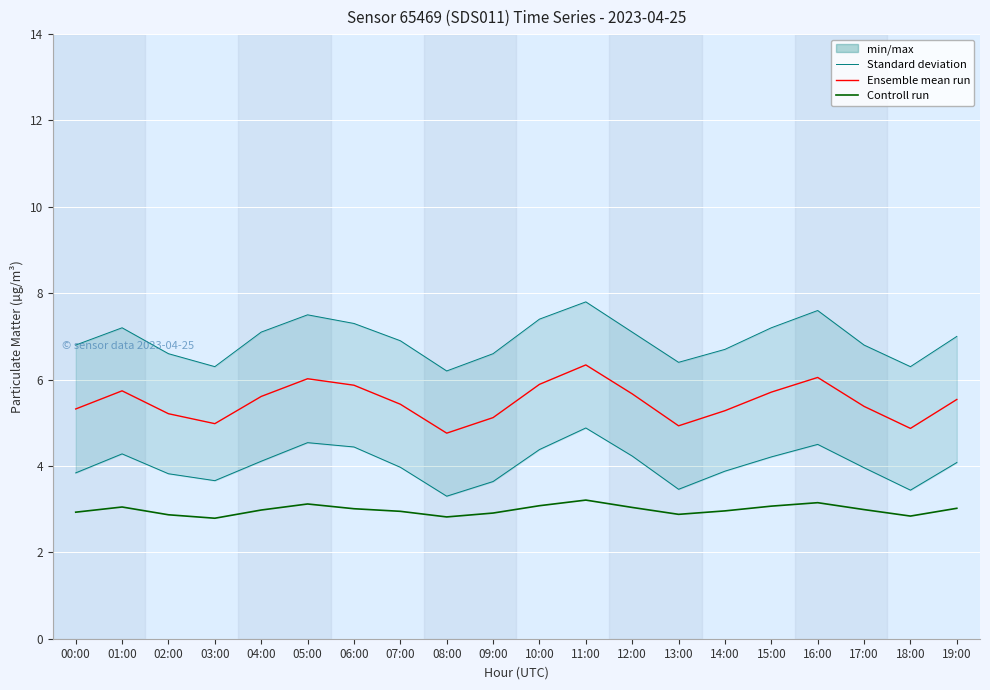

What is the label of the 10th point from the right?

10:00